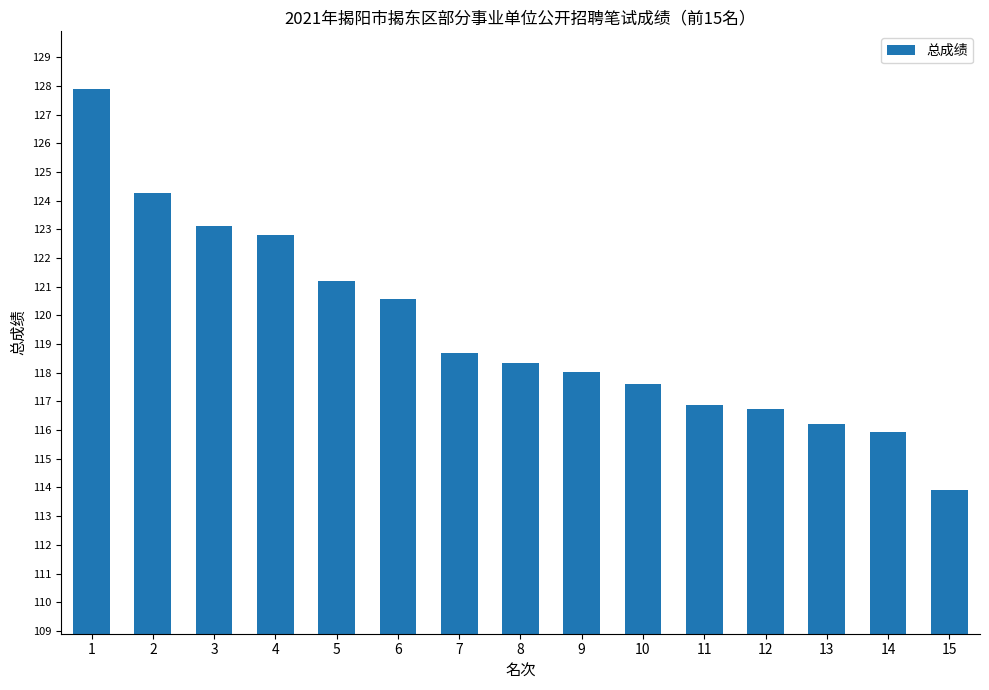

Is it true that the value at 8 is 118.3?

True